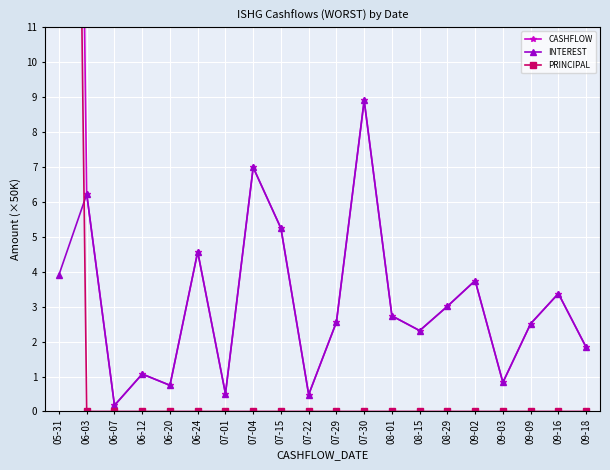

At which category is the sum across all series the highest?

05-31